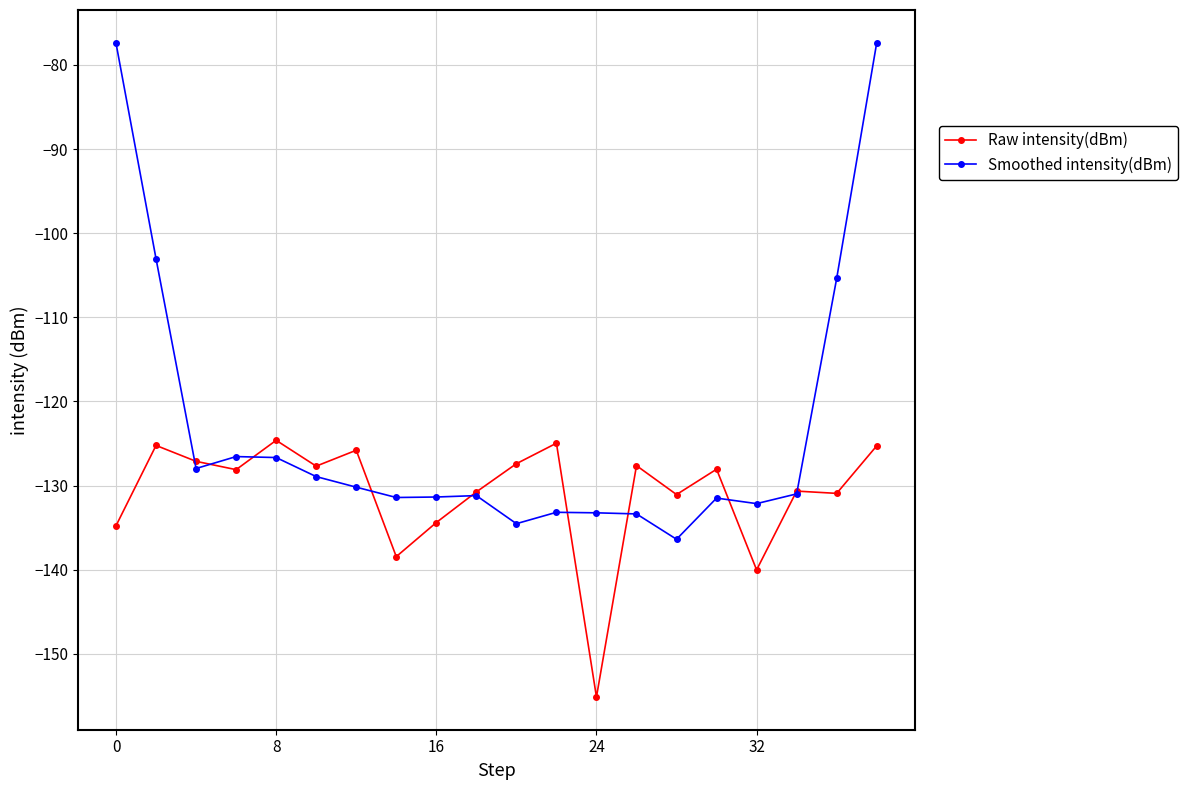

How many lines are shown in the chart?

2